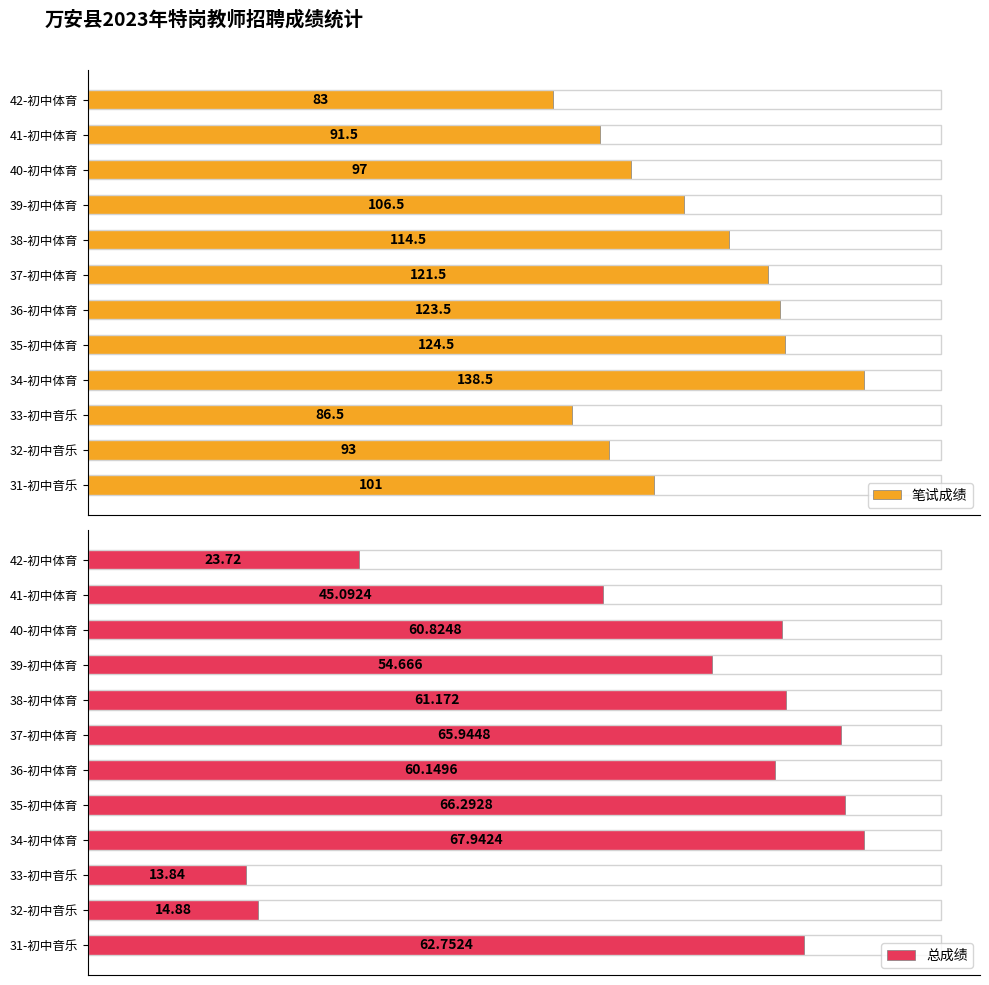

At how many categories does at least one series exceed 25?

12